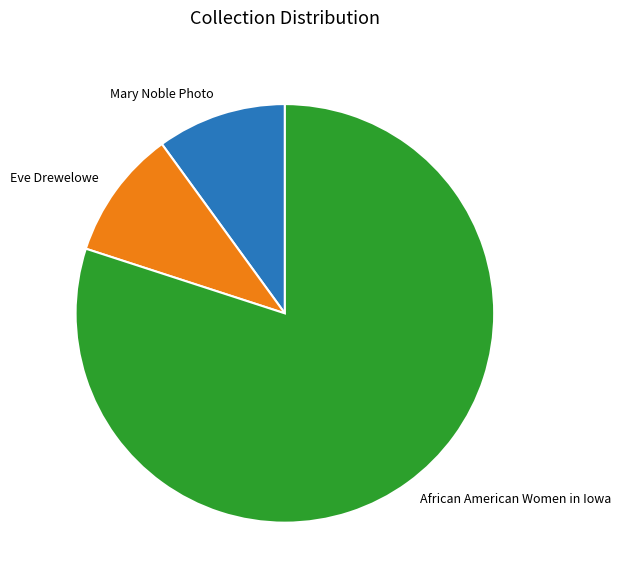

True or false: Mary Noble Photo accounts for 18% of the total.

False